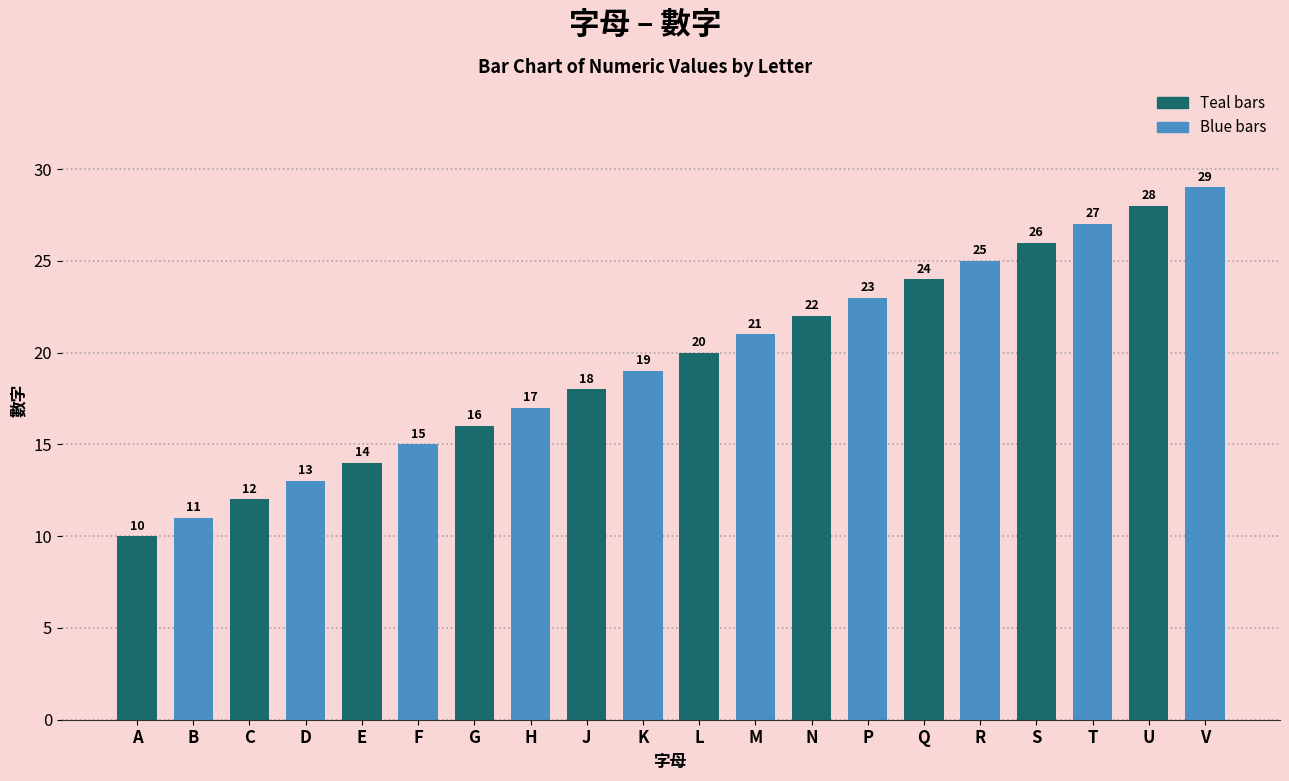

What is the difference between the values at D and U?

15